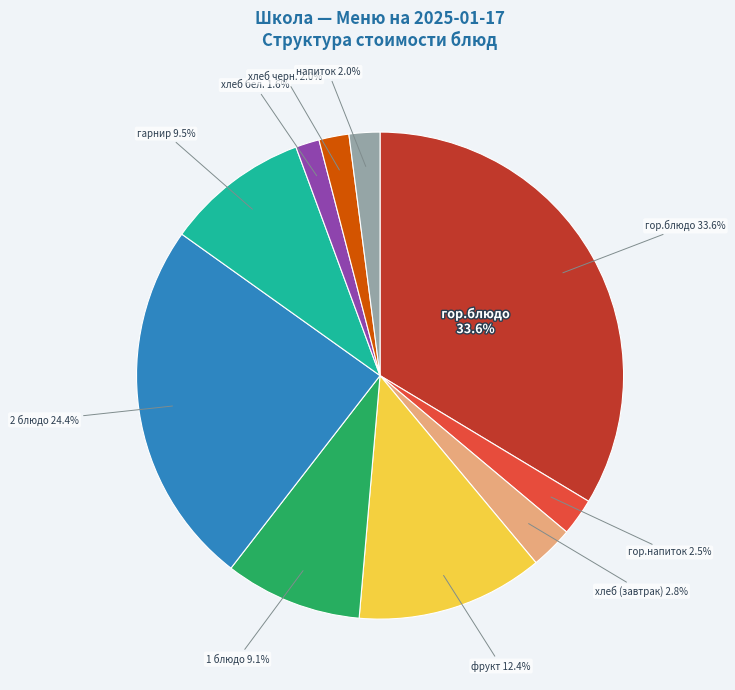

Rank the categories by value from highest to lowest.

гор.блюдо, 2 блюдо, фрукт, гарнир, 1 блюдо, хлеб (завтрак), гор.напиток, напиток, хлеб черн., хлеб бел.